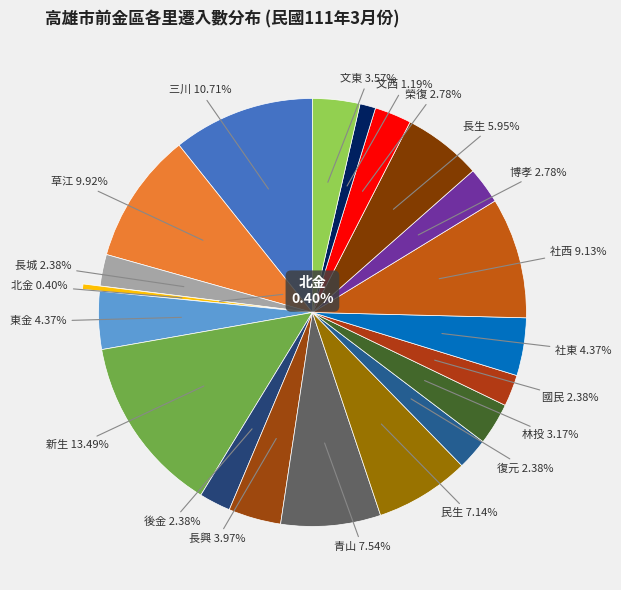

Is it true that 文東 is 11% of the pie?

False